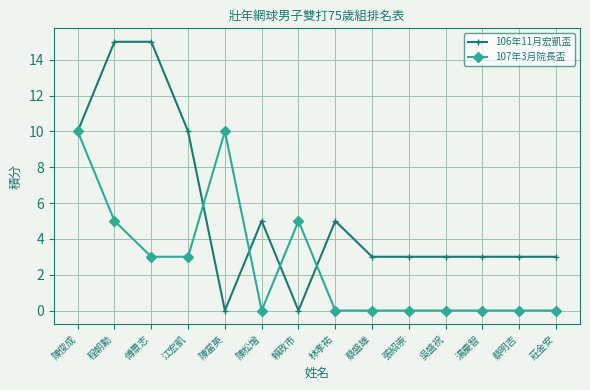

True or false: 107年3月院長盃 has more than 1 points higher than both neighbors.

True